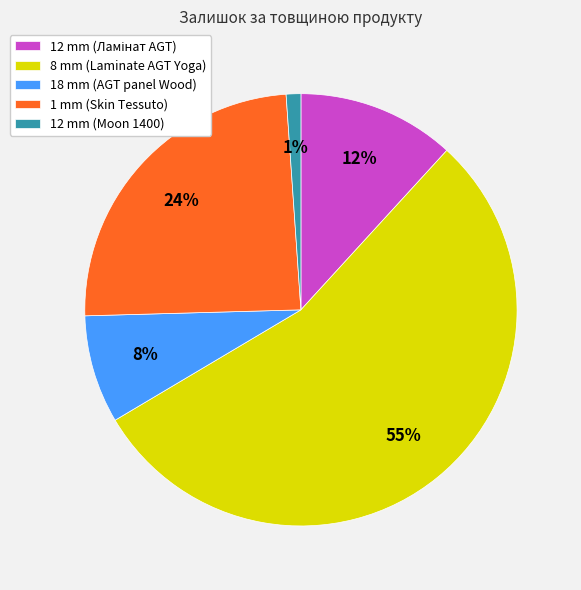

Between 8 mm (Laminate AGT Yoga) and 12 mm (Moon 1400), which is larger?

8 mm (Laminate AGT Yoga)